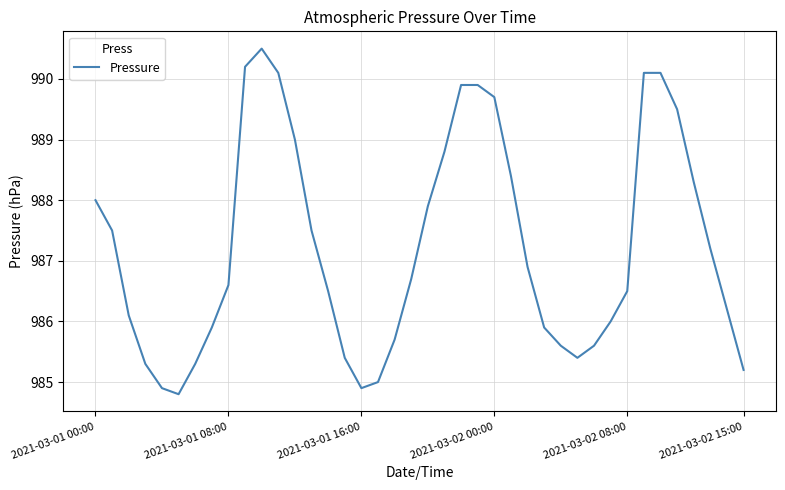

What is the greatest value displayed?

990.5